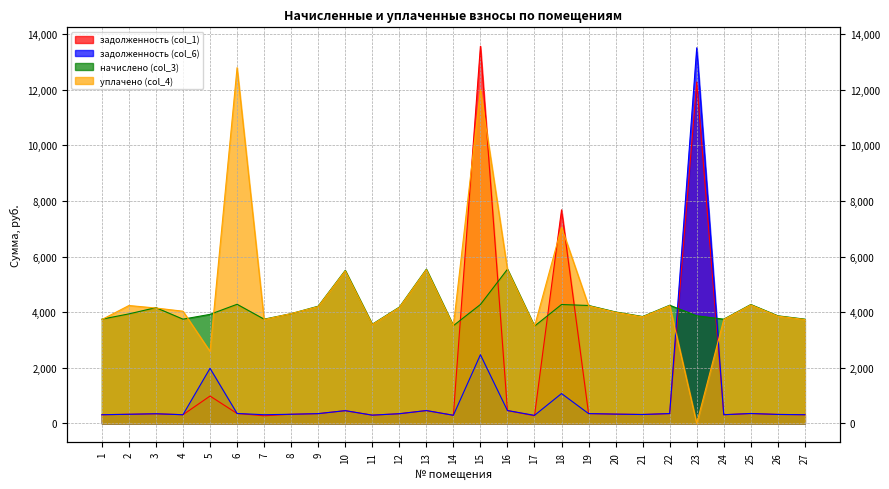

Reading left to right, extract all data points from this chart.

задолженность (col_1): 312.5	328.1	346.1	312.5	984.1	357.1	275.0	329.0	351.4	458.6	296.7	348.5	462.2	293.0	13569.1	462.2	274.8	7682.8	353.0	334.1	320.4	353.2	12280.7	312.5	356.4	322.6	312.5
задолженность (col_6): 312.5	328.3	347.0	312.5	1982.3	357.1	312.4	329.0	351.4	458.6	297.4	348.5	462.2	293.0	2470.4	462.2	290.1	1073.6	353.5	334.1	320.4	354.4	13512.3	312.5	356.4	322.6	312.5
начислено (col_3): 3749.8	3939.8	4164.5	3749.8	3922.6	4285.4	3749.8	3948.5	4216.3	5503.7	3568.3	4181.8	5546.9	3516.5	4276.8	5546.9	3499.2	4276.8	4242.2	4009.0	3844.8	4250.9	3870.7	3749.8	4276.8	3870.7	3749.8
уплачено (col_4): 3736.7	4240.8	4150.0	4036.2	2587.8	12796.8	3736.0	3950.1	4201.7	5484.6	3555.8	4167.2	5527.6	3504.3	12000.0	5527.6	3488.6	7058.2	4227.5	3995.0	3831.4	4235.9	0.0	3736.7	4261.9	3857.3	3736.7